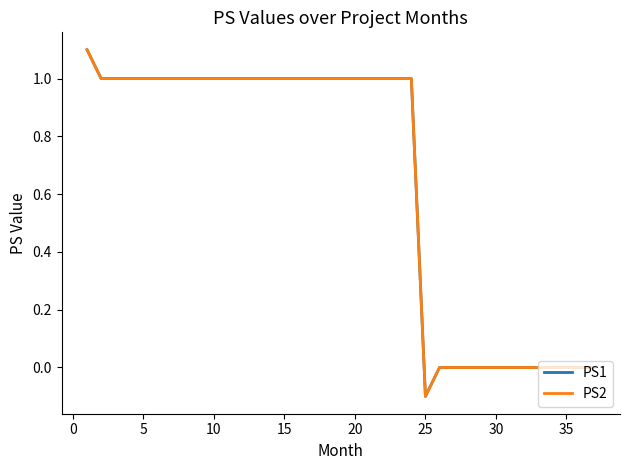

What is the difference between the second highest and second lowest values in the PS1 series?

1.0